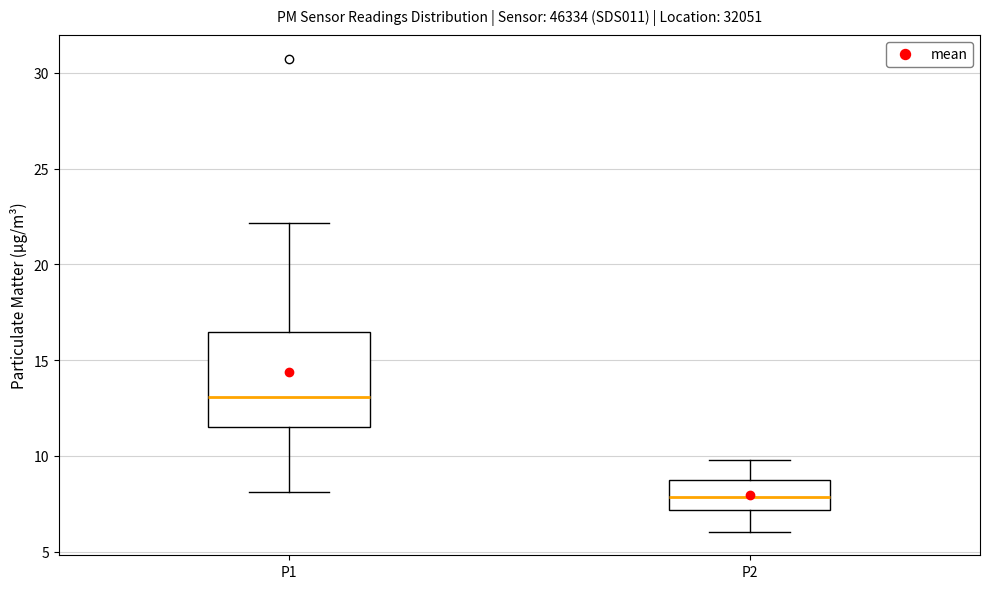

Where does the lower whisker of the box for P2 end on the y-axis? The values are not printed on the chart, so give them approximately, as read against the axis.

6.0